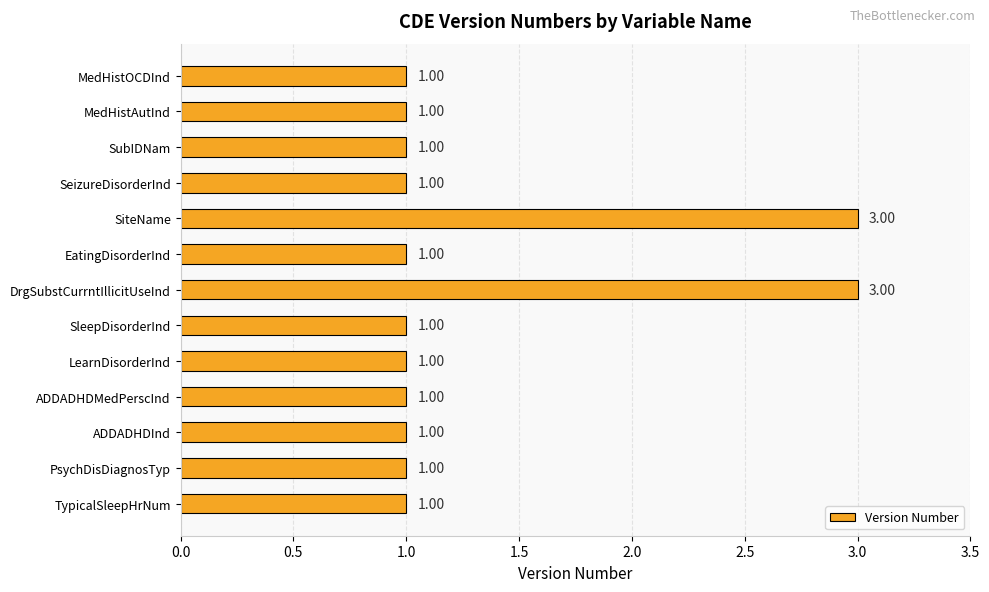

What is the ratio of the value at PsychDisDiagnosTyp to the value at LearnDisorderInd?

1.0